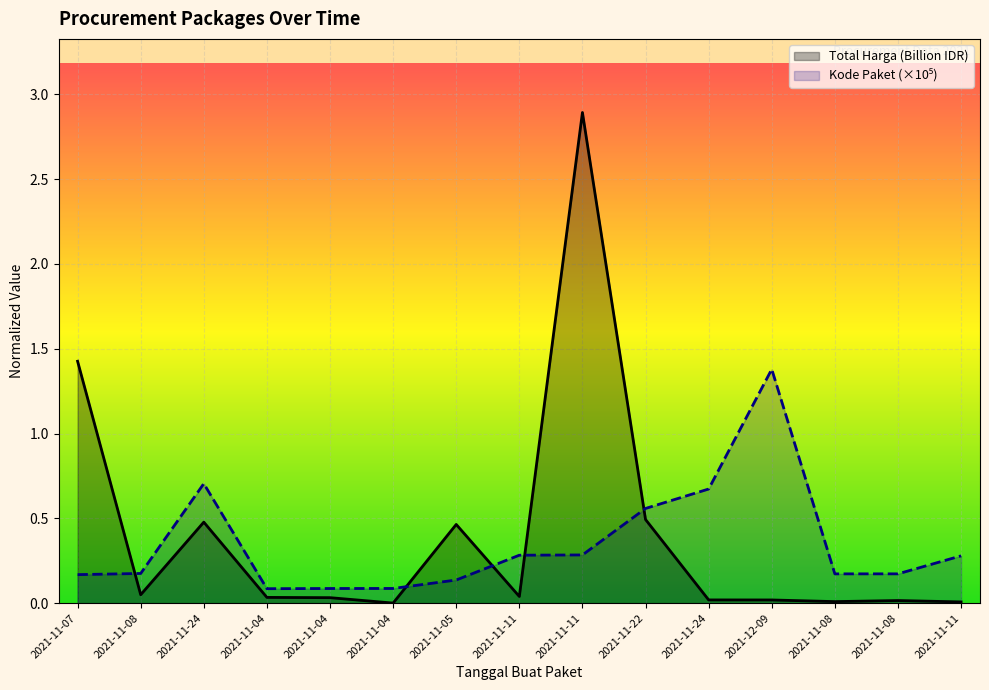

Rank the series by their maximum value, from lowest to highest.

Kode Paket, Total Harga